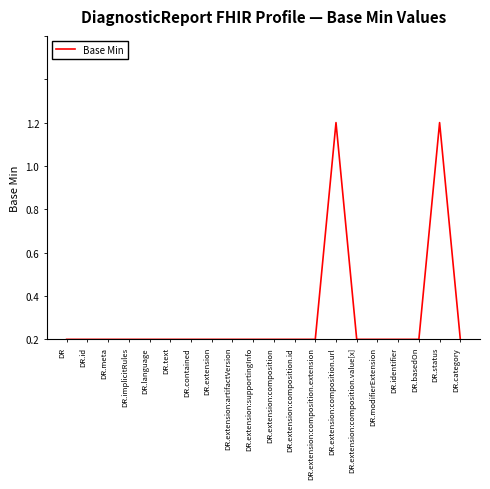

What is the label of the 17th point from the left?

DR.identifier